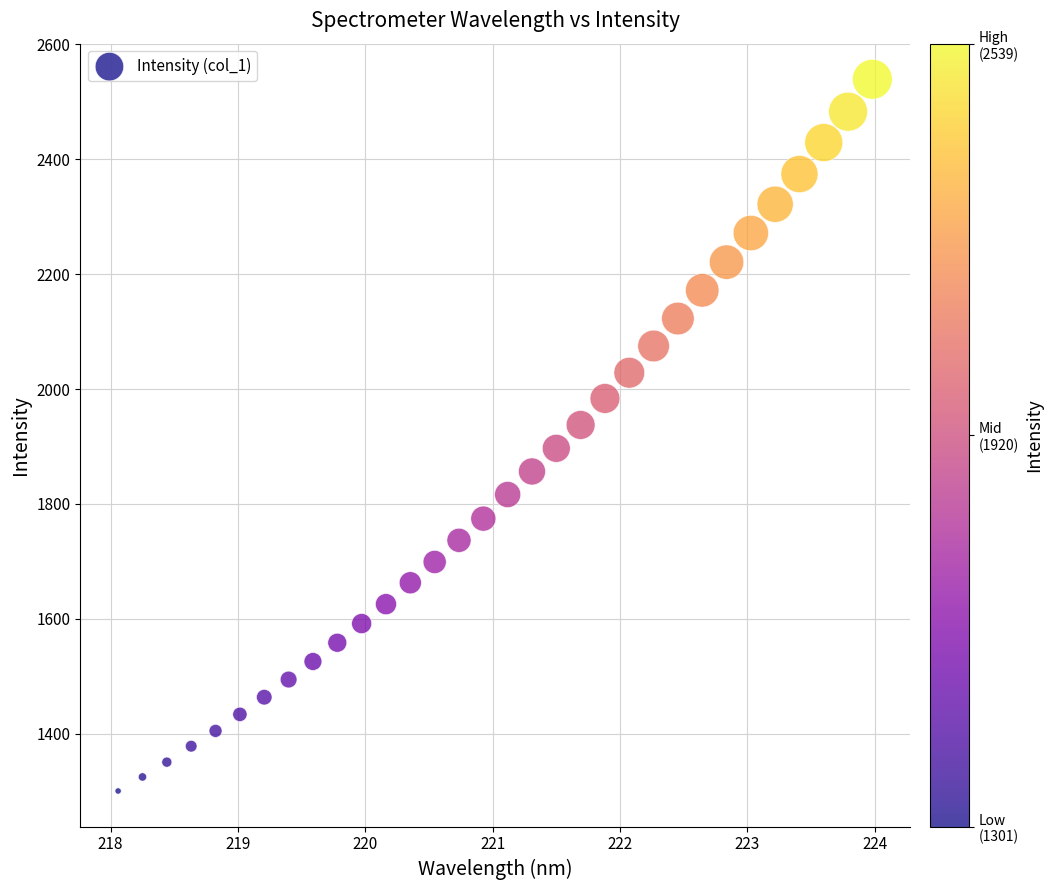

What is the range of X values (max minus min)?

5.9